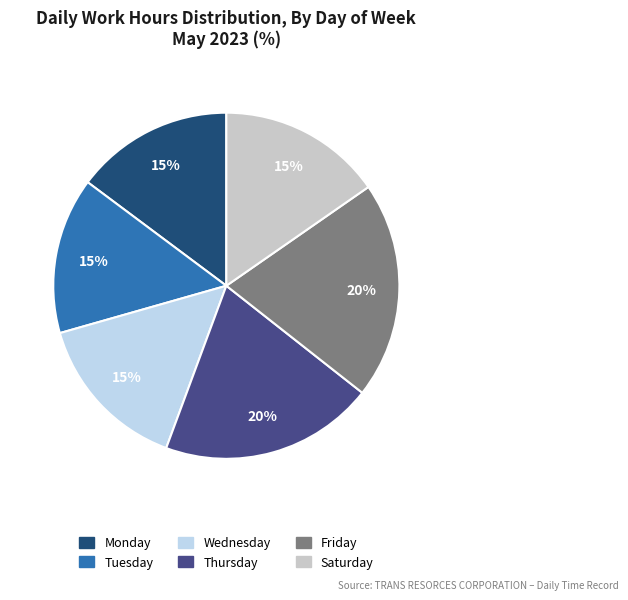

Does any single category account for the majority?

No